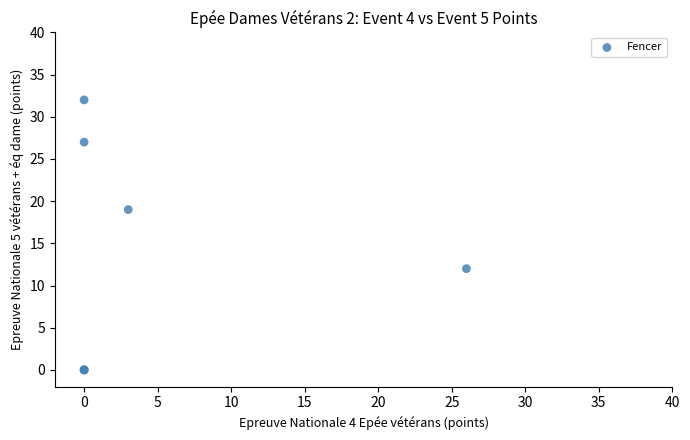

What Y value in the scatter plot is closest to 16?

19